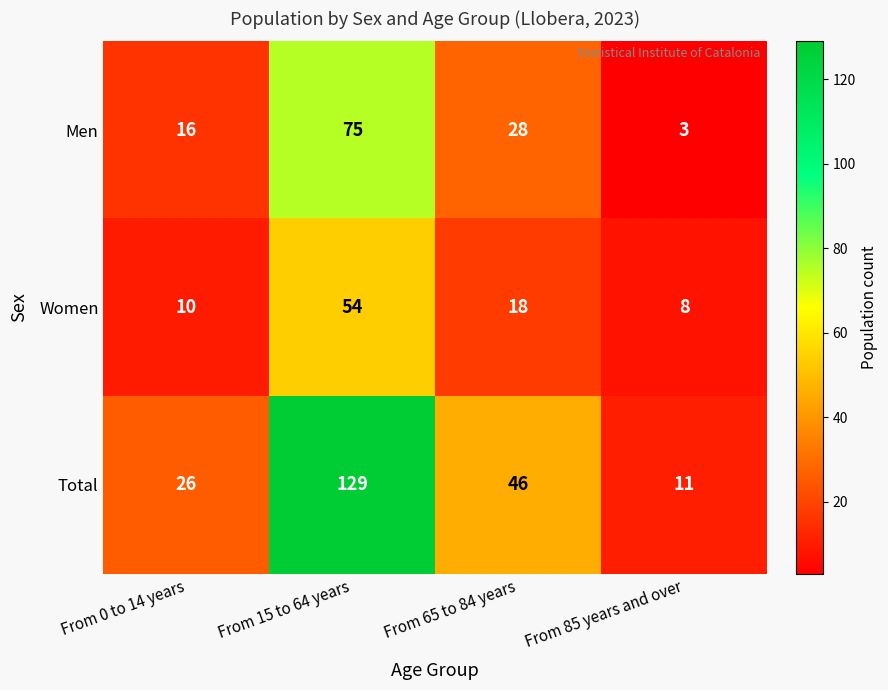

Count the number of categories in the chart.

4